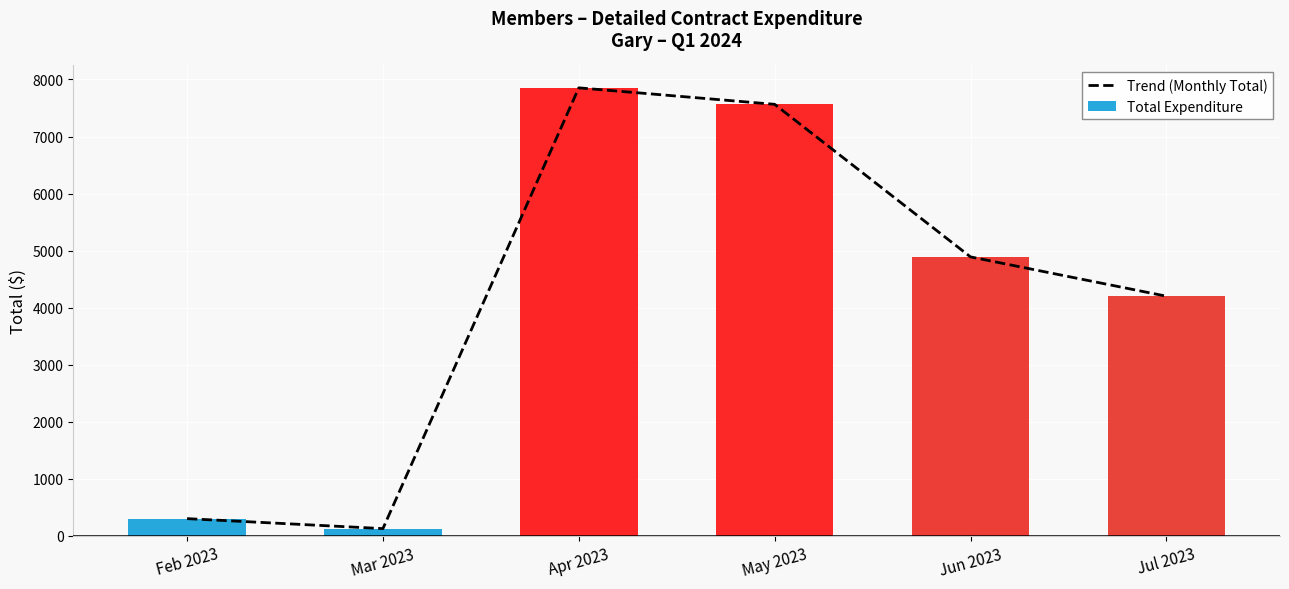

What is the lowest value of the Trend (Monthly Total) series?

125.0